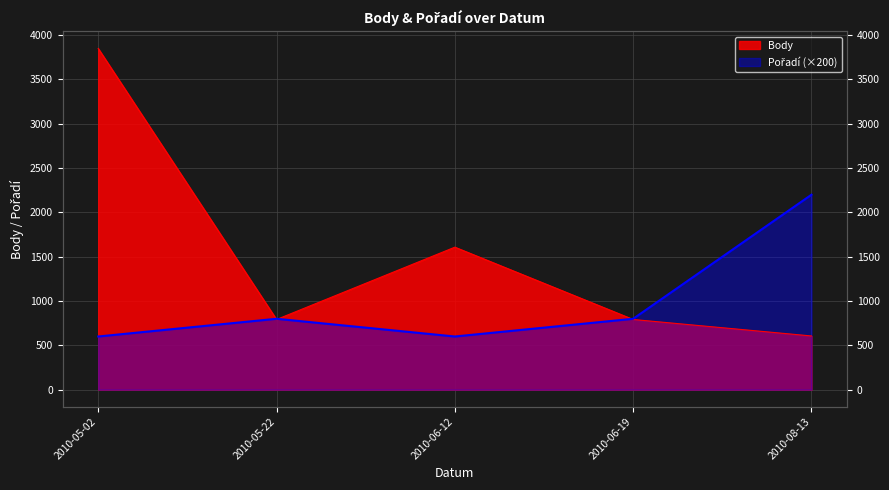

What is the label of the 2nd point from the right?

2010-06-19